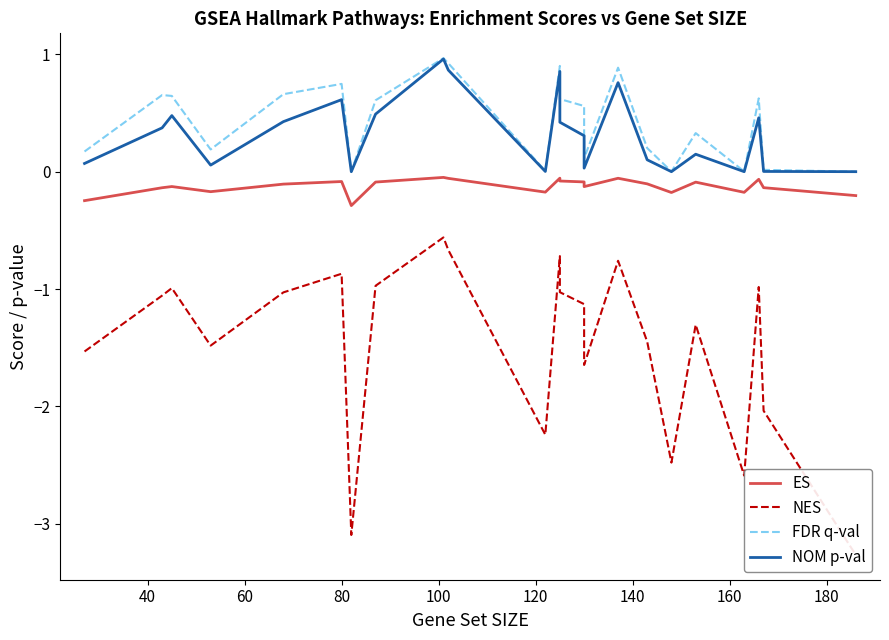

True or false: NOM p-val has more than 2 points higher than both neighbors.

True